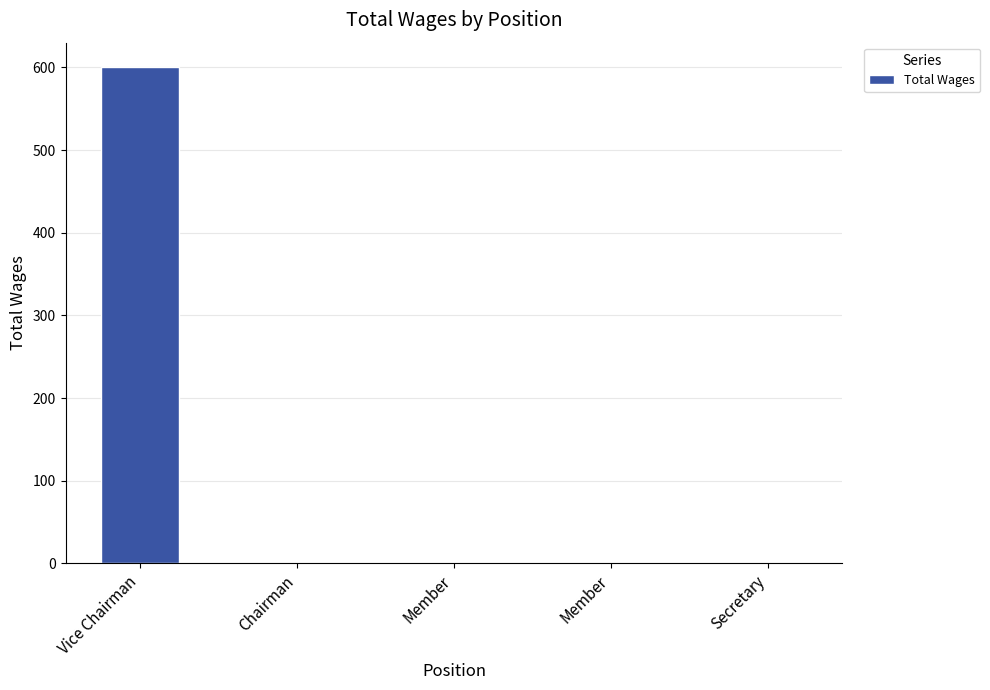

List the labels in order of value, largest first.

Vice Chairman, Chairman, Member, Member, Secretary